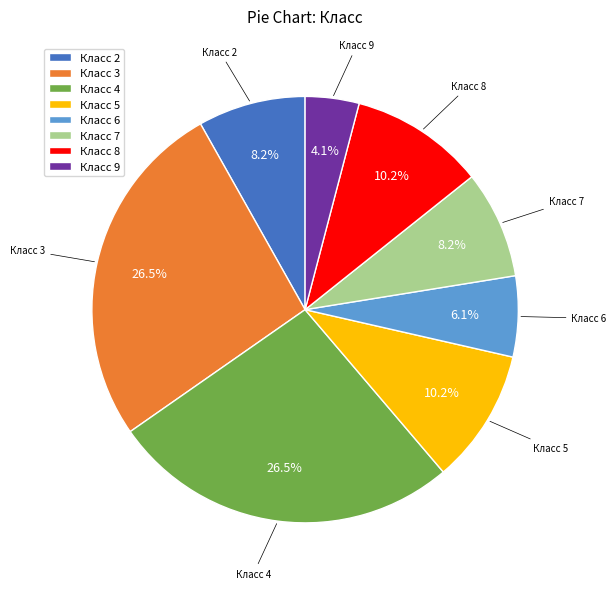

Is there a majority slice in this chart?

No